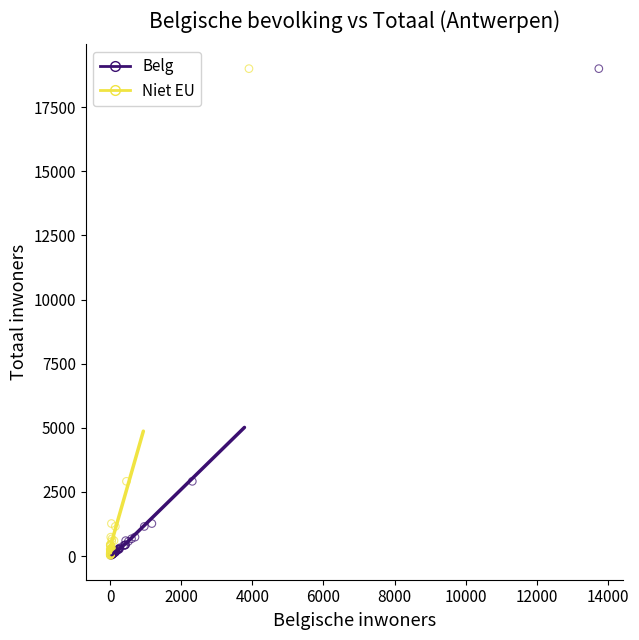

What are all the series names shown in the legend?

Belg, Niet EU